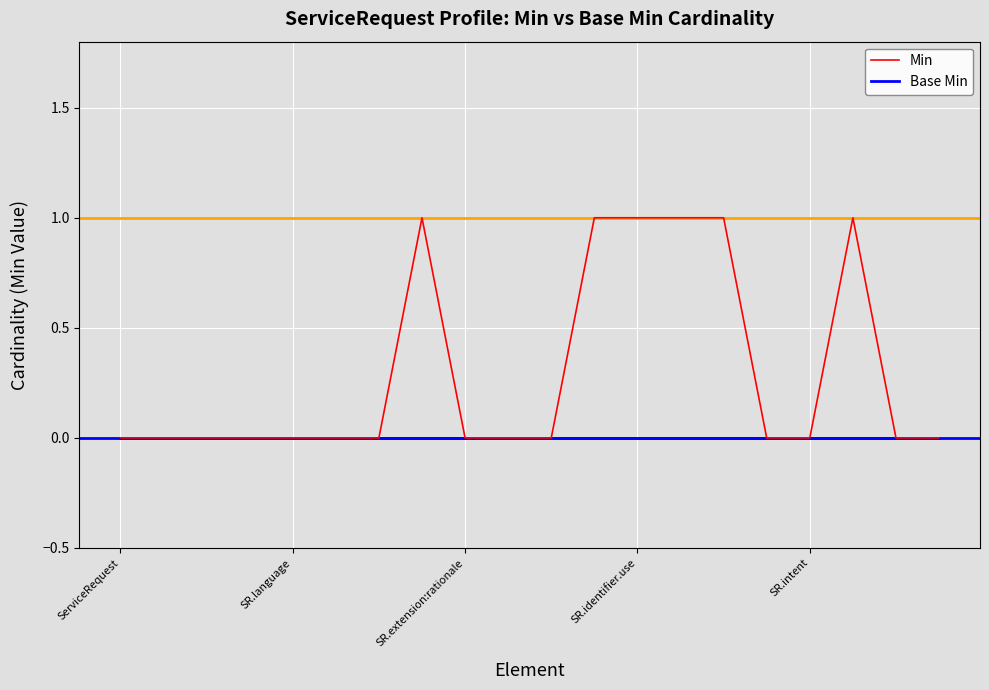

List the series in order of their overall mean, lowest first.

Base Min, Min